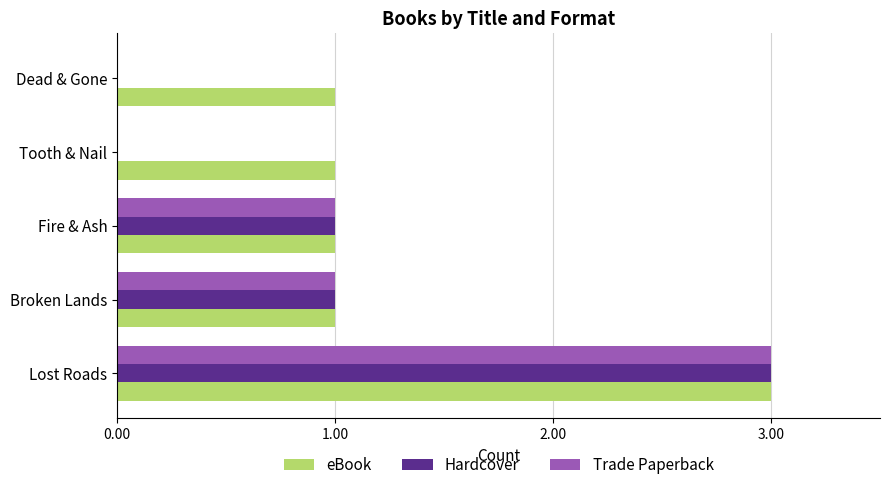

Read the eBook value at Lost Roads.

3